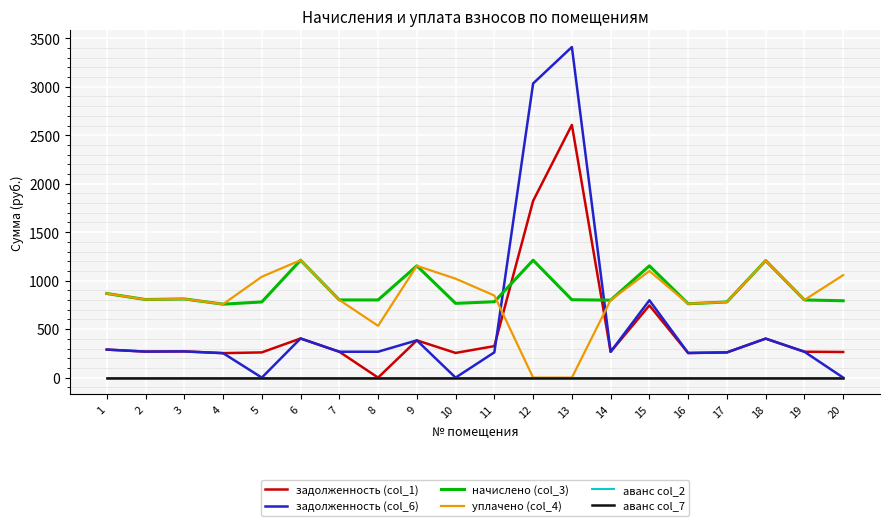

At which label does начислено (col_3) first exceed 801?

1